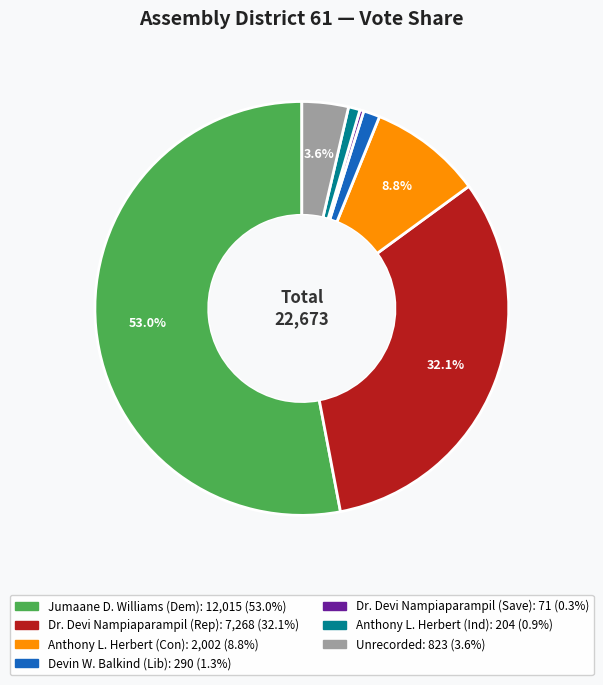

Does any single category account for the majority?

Yes